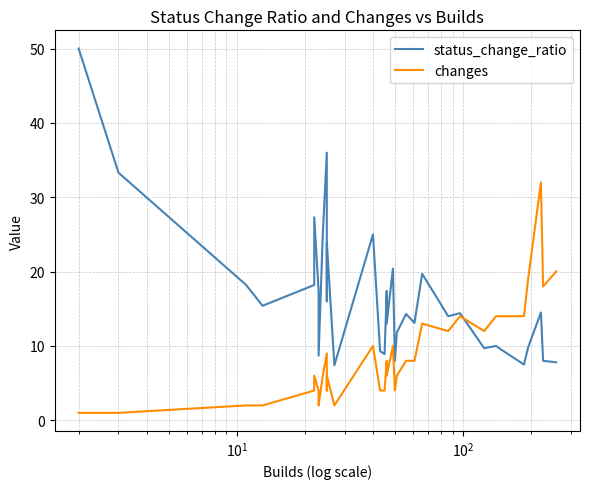

How many values in the changes series are below 6?

16